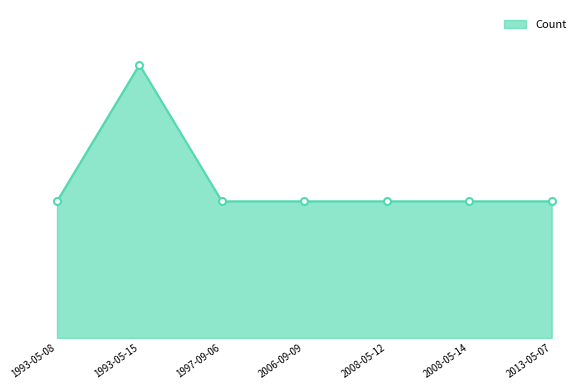

Does the chart have visible grid lines?

No